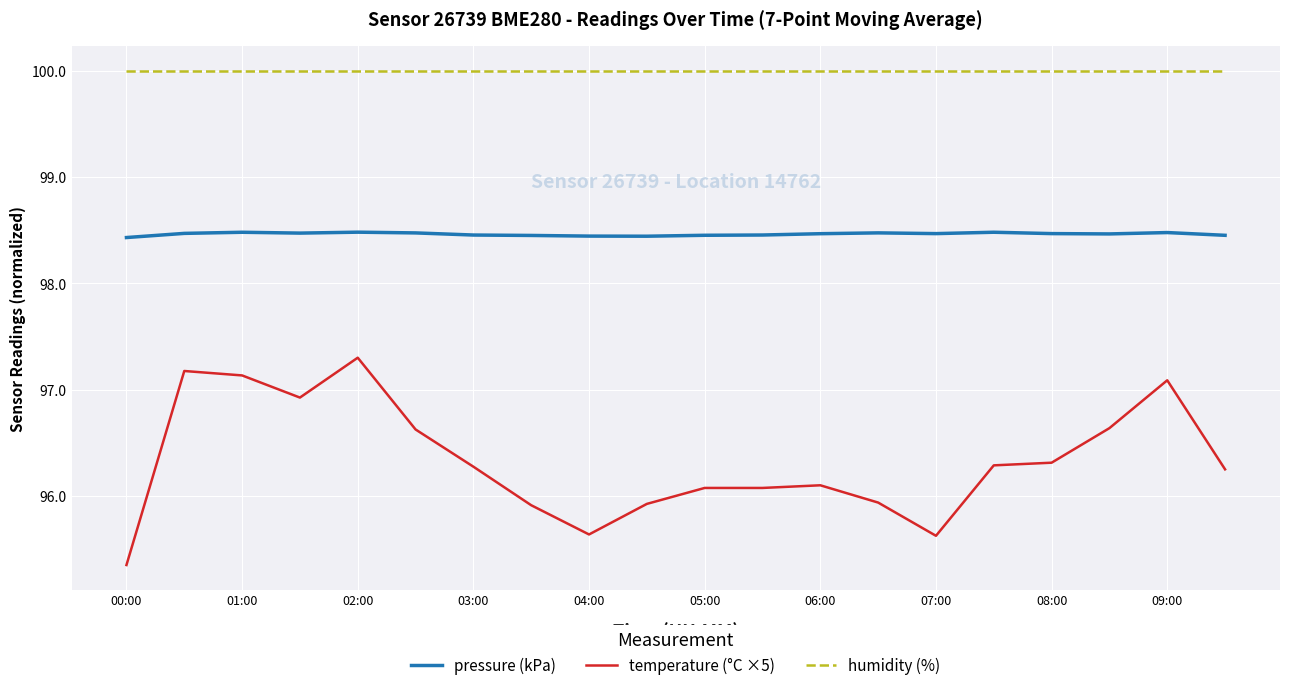

How many categories are shown in the chart?

20